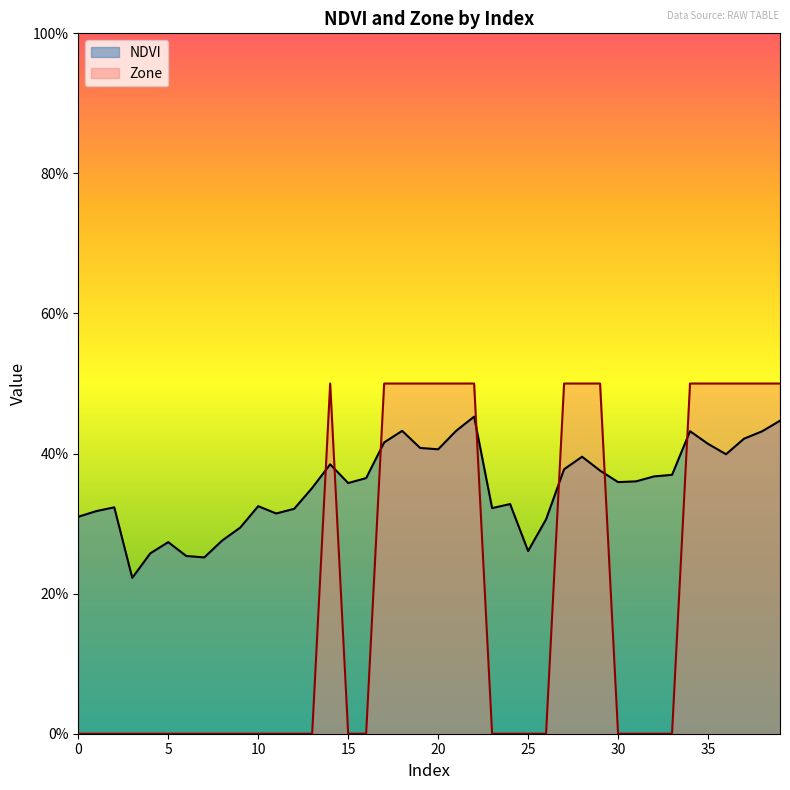

At which category does NDVI reach its first local valley?

3